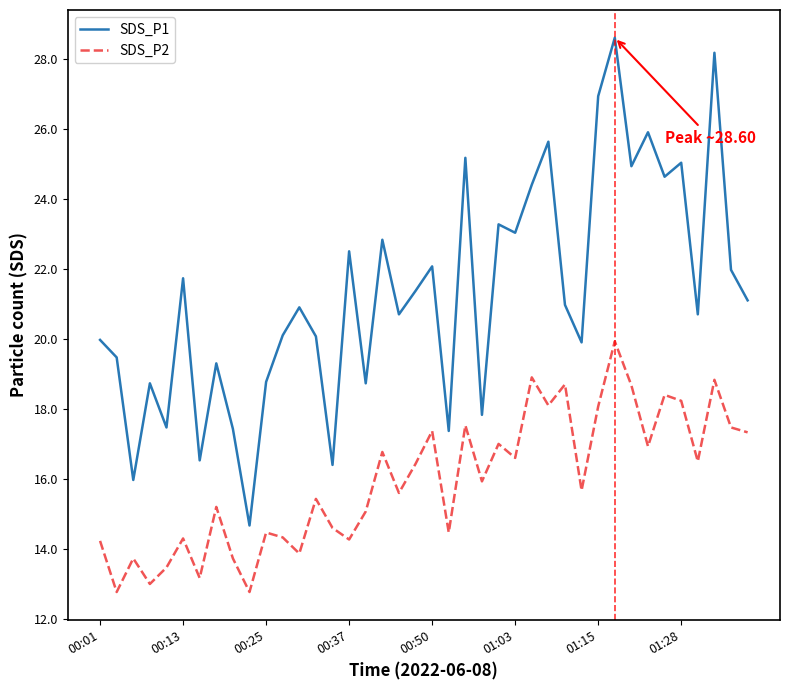

Which series has the widest spread of values?

SDS_P1